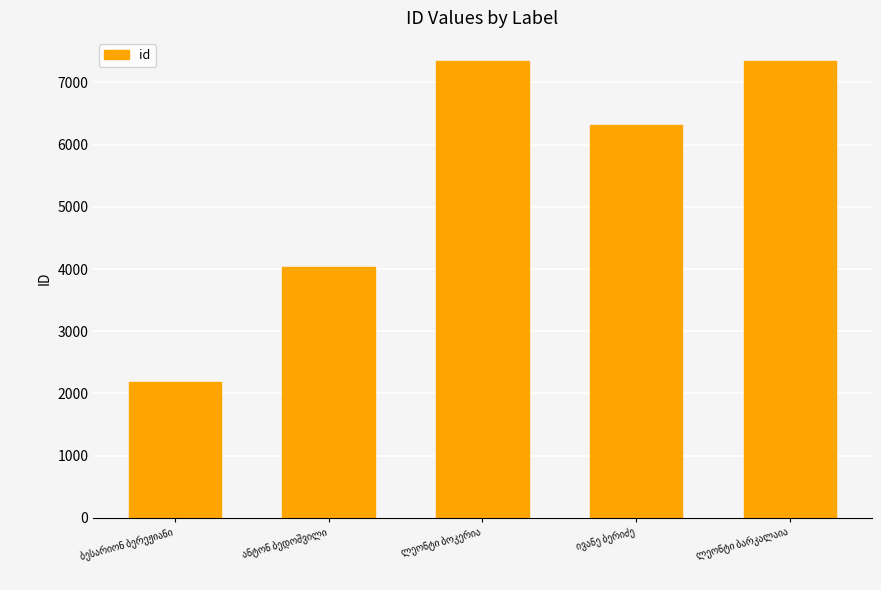

What is the greatest value displayed?

7348